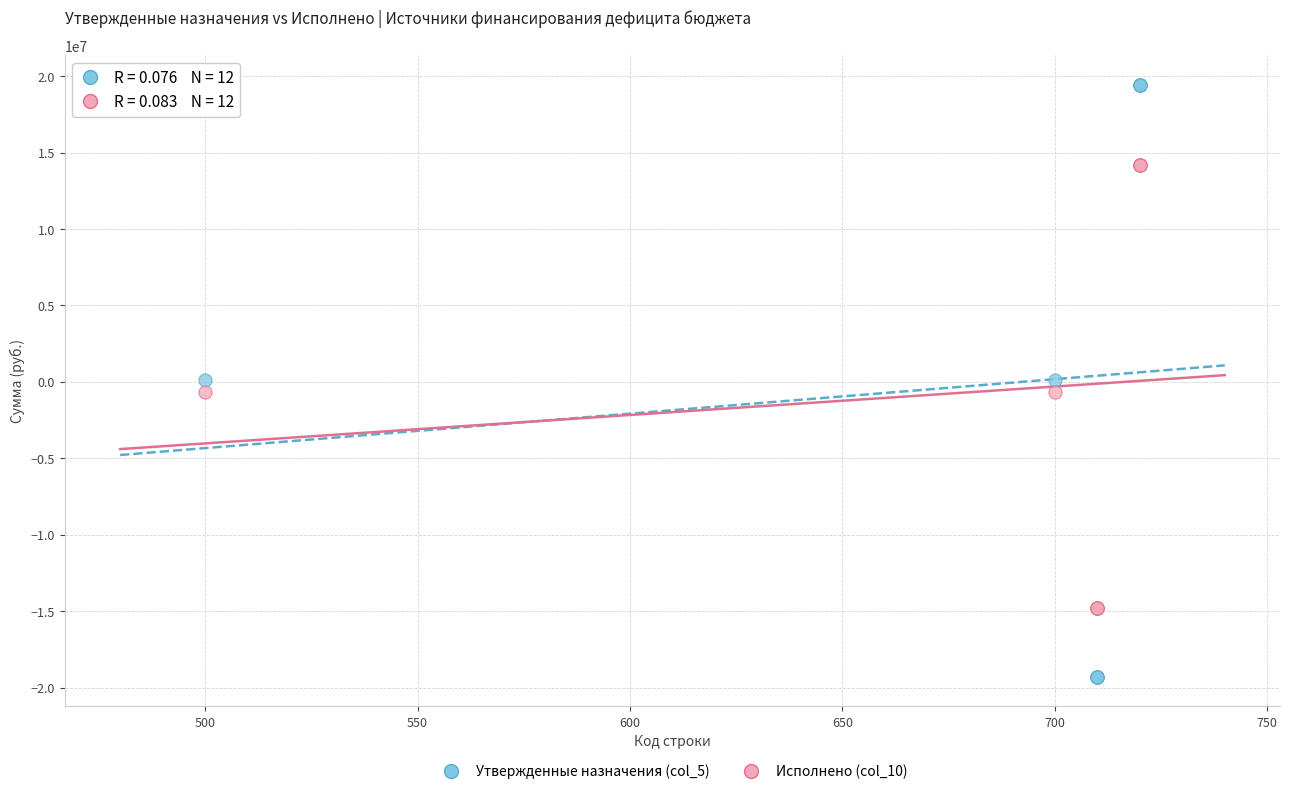

Which series reaches the maximum Y coordinate?

Утвержденные назначения (col_5)